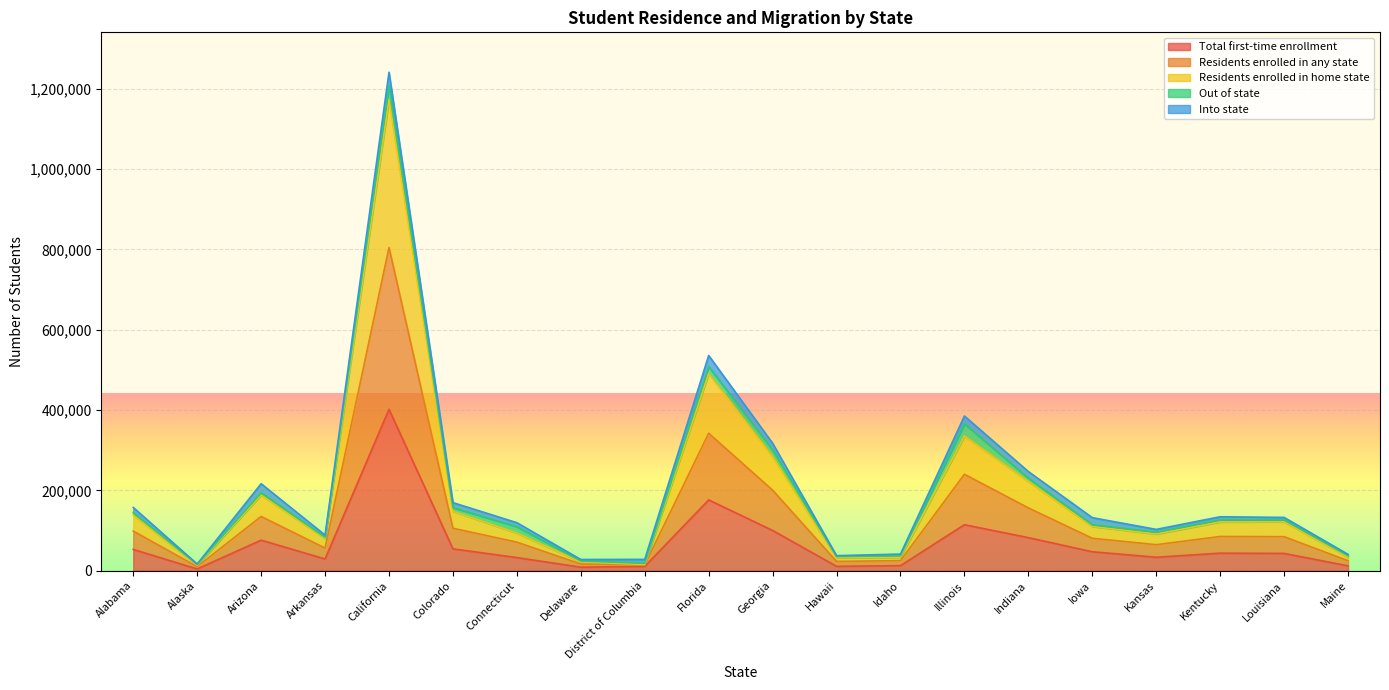

Is it true that Total first-time enrollment equals 29242 at Arkansas?

True